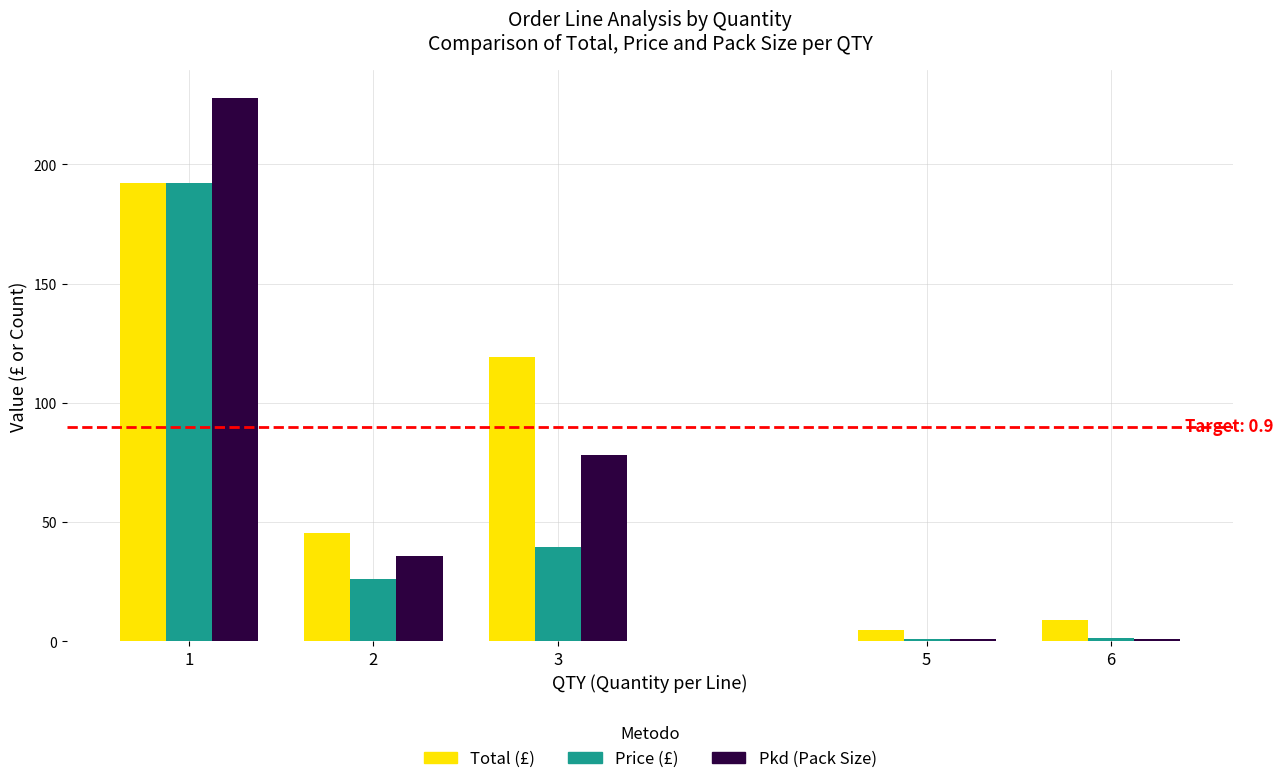

What is the total value across all series at 3?

237.2